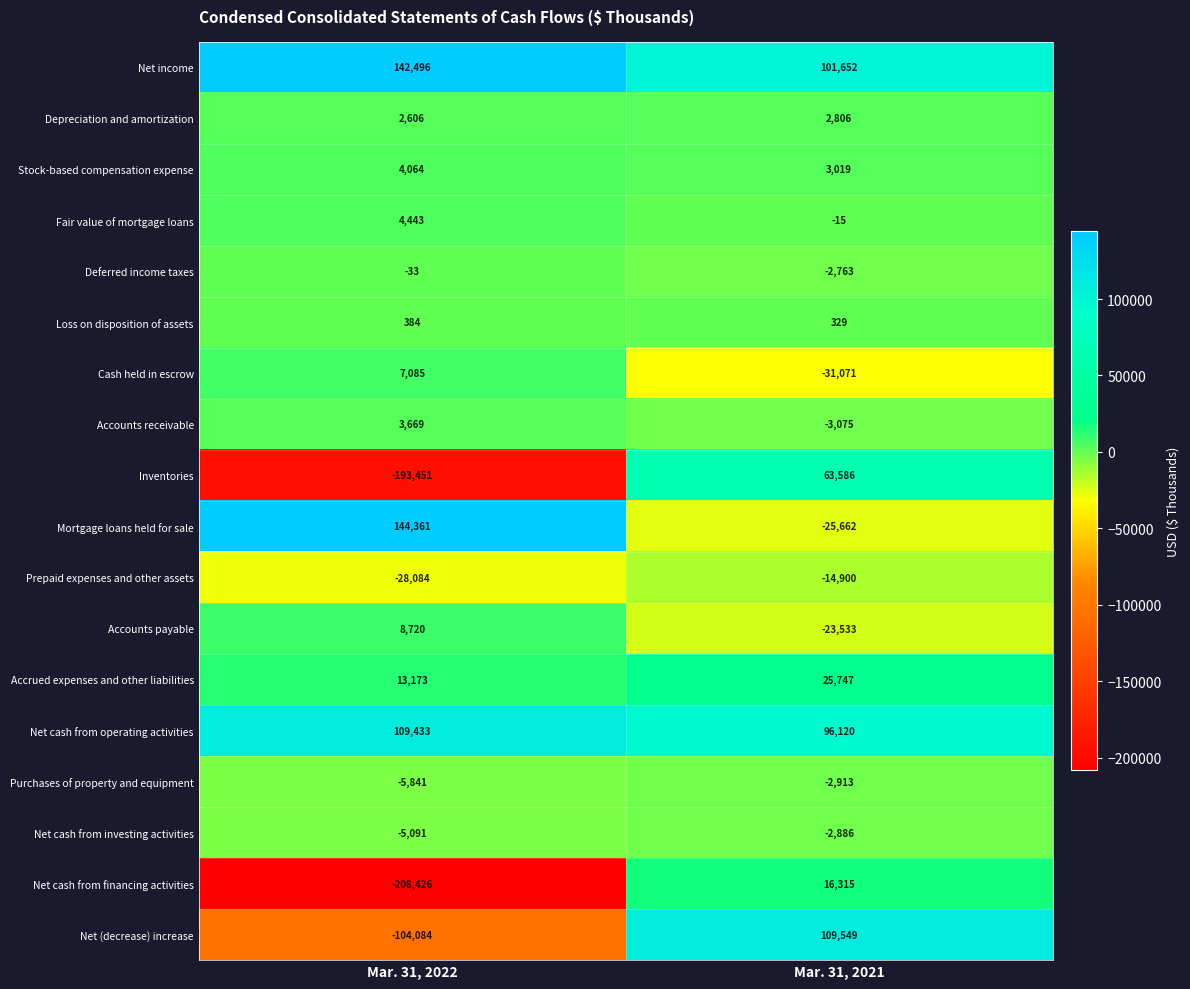

What is the average value of the Deferred income taxes series?

-1398